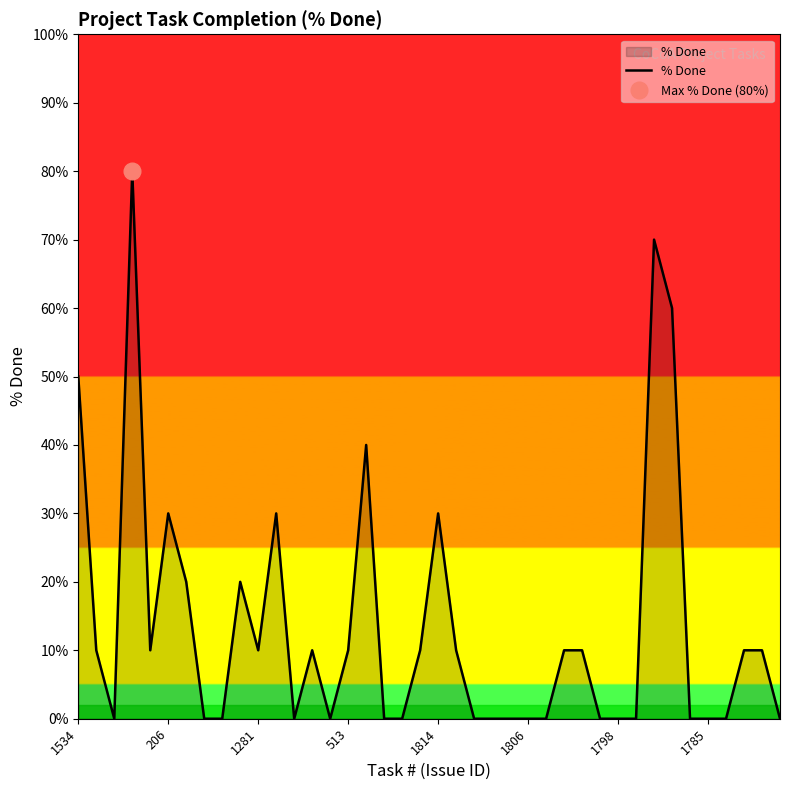

Reading left to right, what are all the values shown in this chart?

50	10	0	80	10	30	20	0	0	20	10	30	0	10	0	10	40	0	0	10	30	10	0	0	0	0	0	10	10	0	0	0	70	60	0	0	0	10	10	0